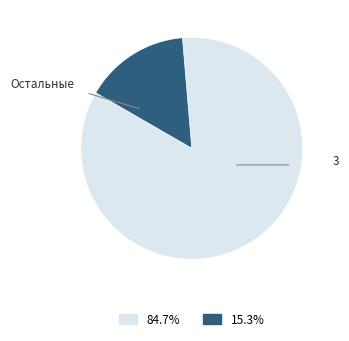

Is there any slice that represents more than half of the pie?

Yes